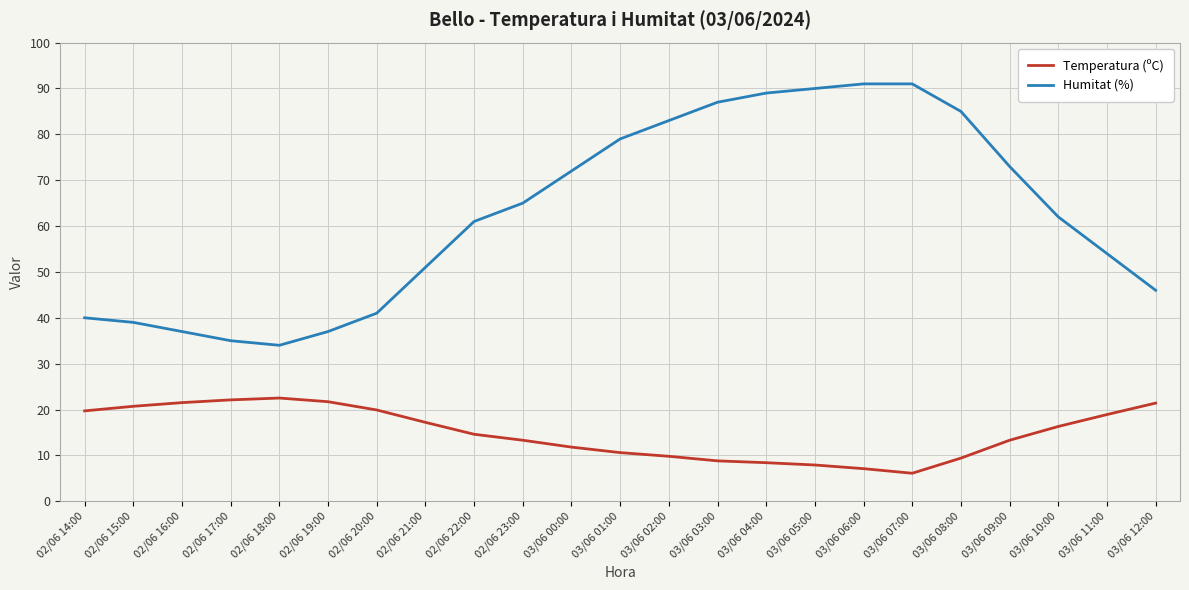

What is the difference between the maximum and minimum values in the Humitat (%) series?

57.0